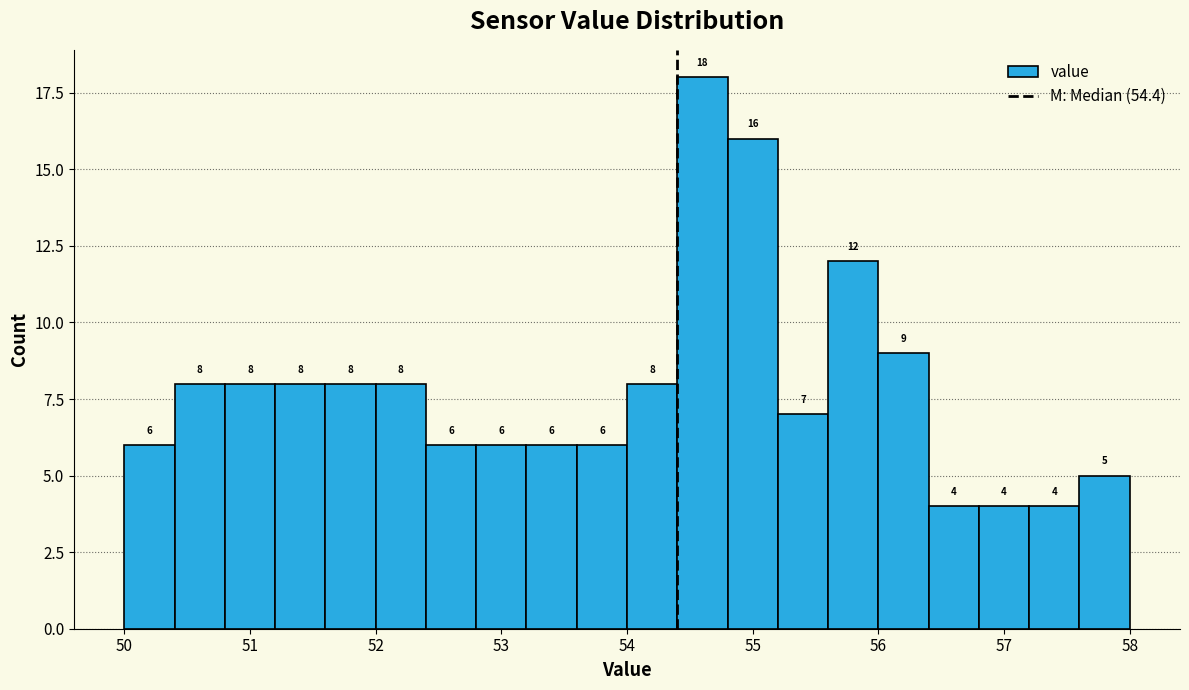

Over which range of the x-axis is the bar tallest?

54.4 to 54.8